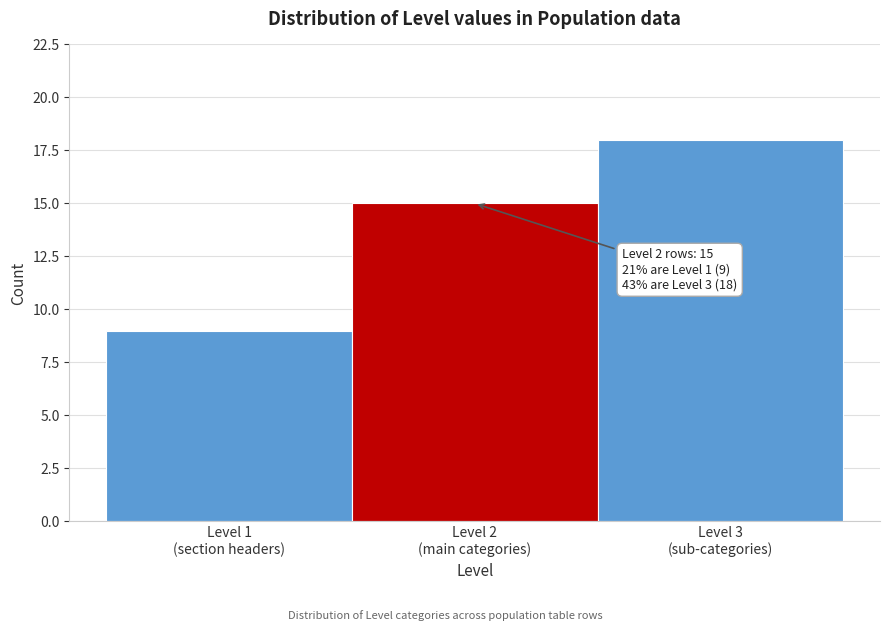

Reading left to right, what are all the values shown in this chart?

9	15	18